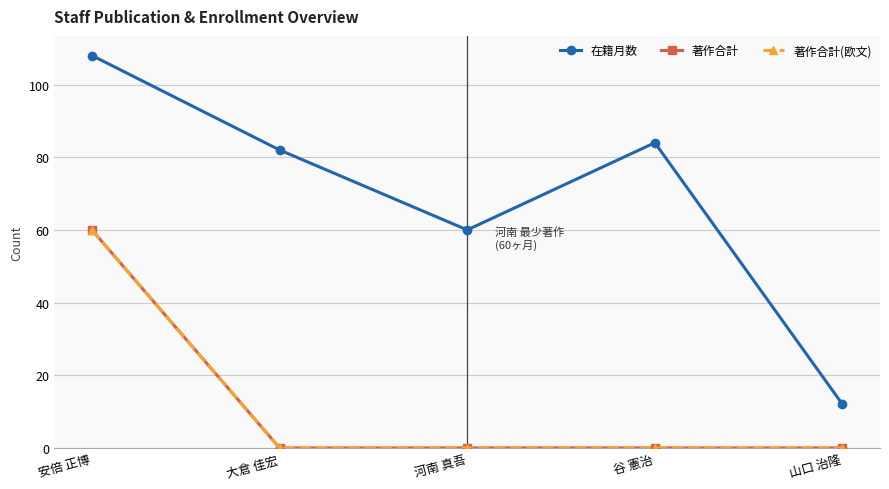

Does the chart have visible grid lines?

Yes